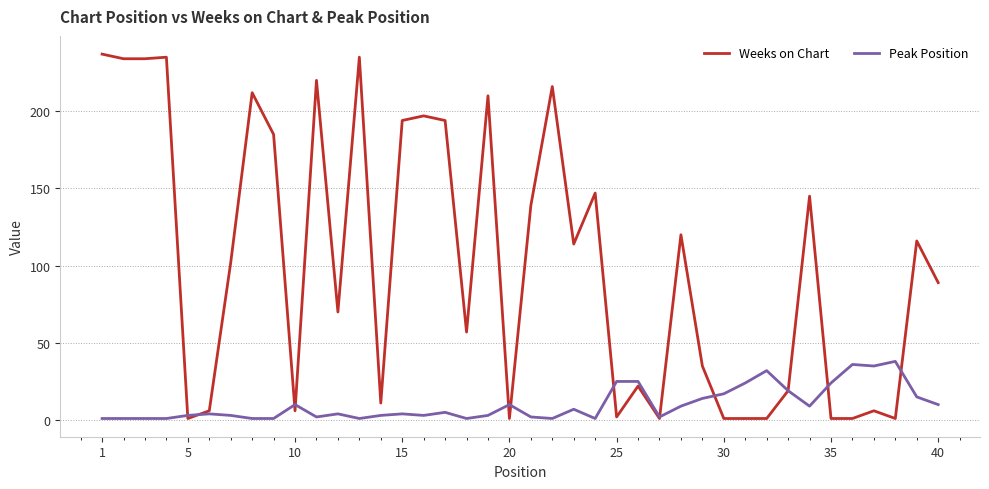

Rank the series by their average value, from highest to lowest.

Weeks on Chart, Peak Position